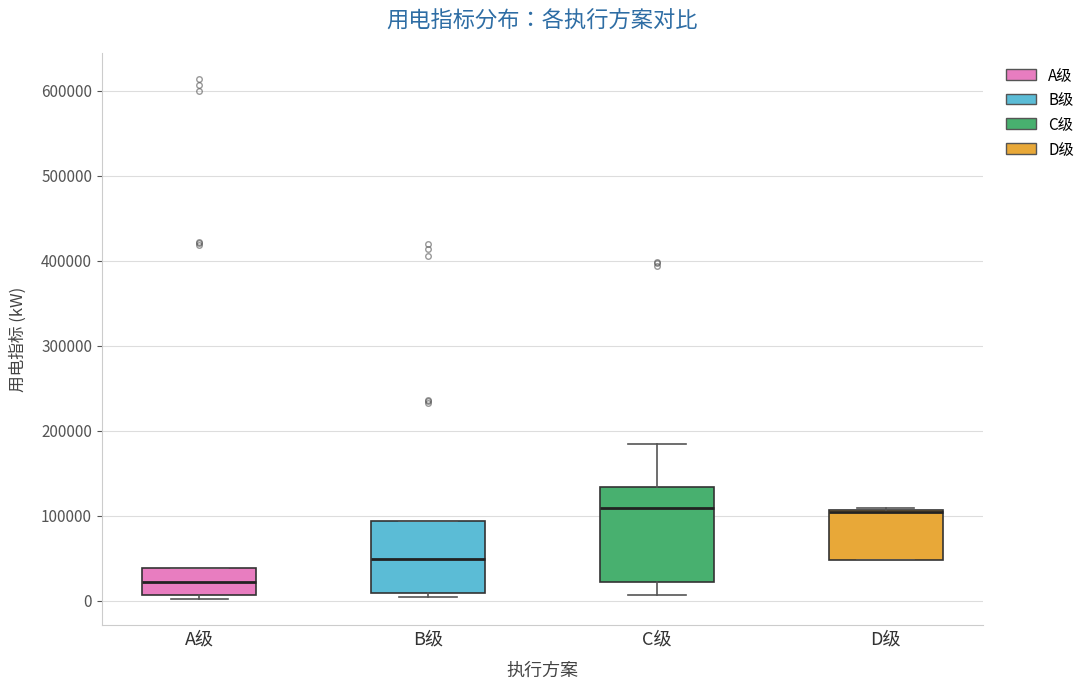

Reading left to right, transcribe this box plot: for each box, give where its median line is, the range the box spans, and where its two whiskers end, as read against the y-axis. The values are not printed on the chart, so give them approximately, as read against the axis.

A级: median 20000, box 10000 to 40000, whiskers 0 to 40000
B级: median 50000, box 10000 to 90000, whiskers 0 to 90000
C级: median 110000, box 20000 to 130000, whiskers 10000 to 180000
D级: median 100000, box 50000 to 110000, whiskers 50000 to 110000